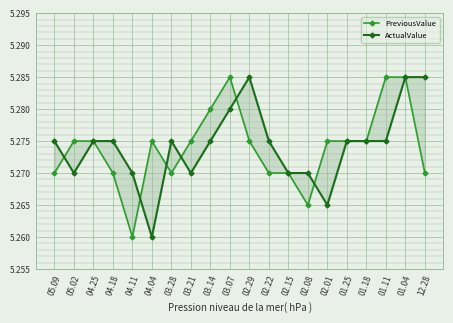

Where is PreviousValue nearest to the value 5?

04.11